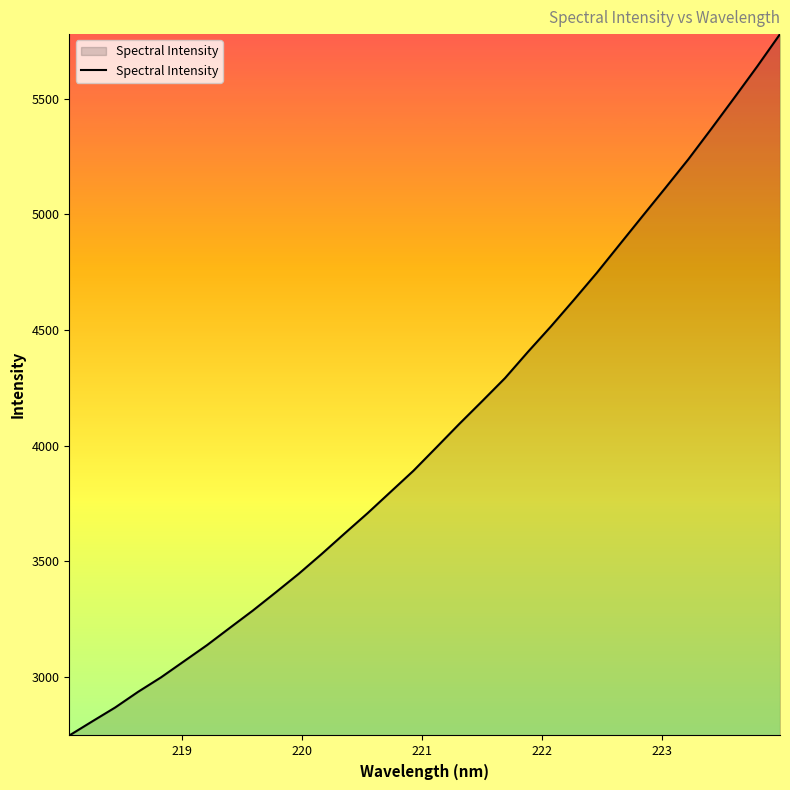

How many categories are shown in the chart?

32